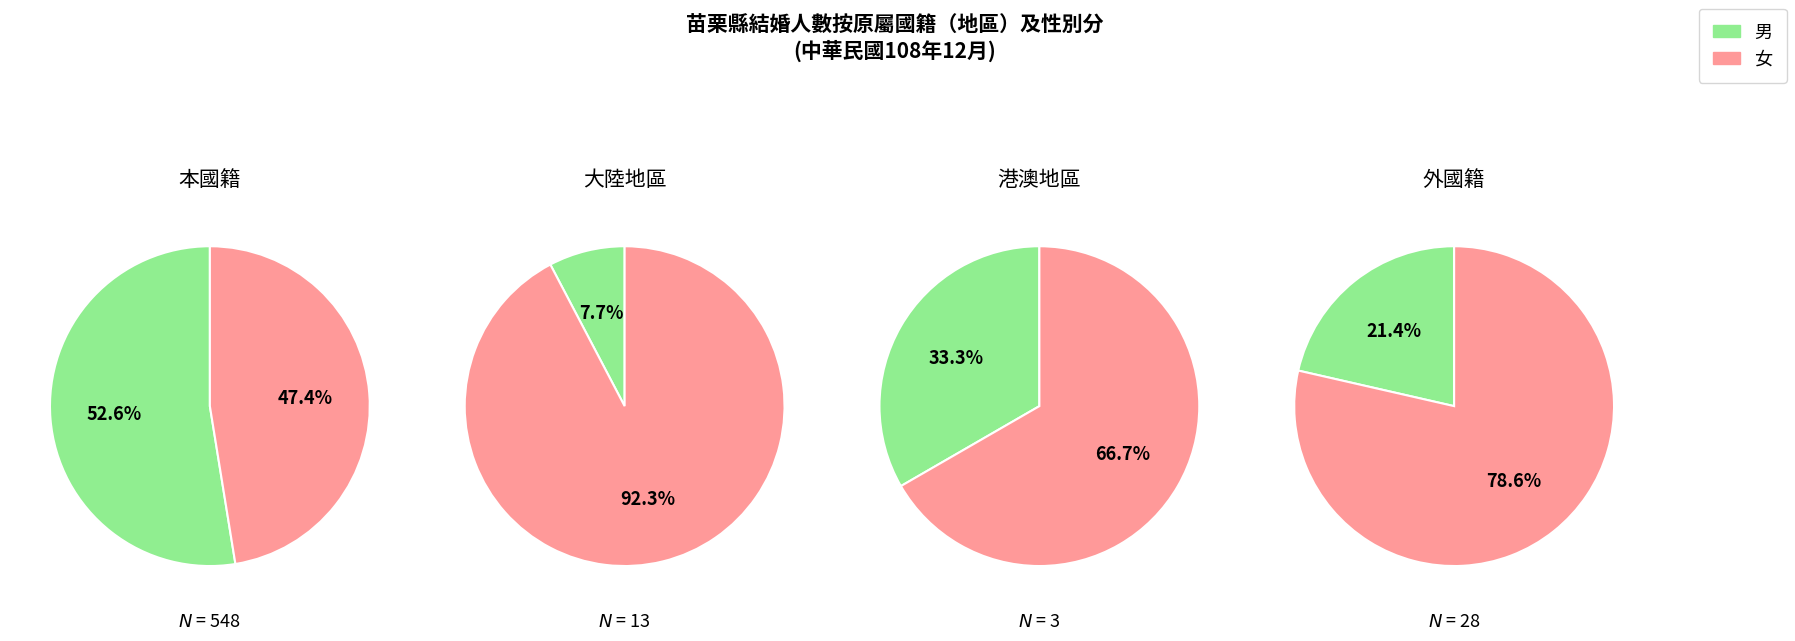

Count the number of slices in the pie.

2